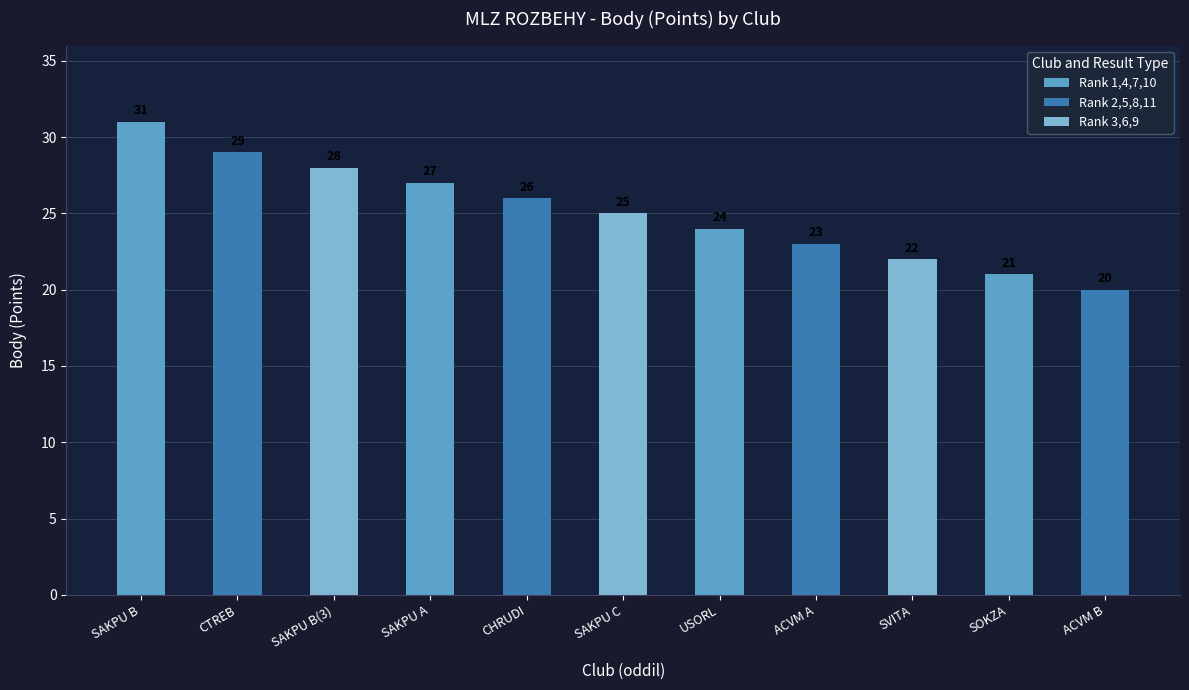

At which label does the data first exceed 25?

SAKPU B